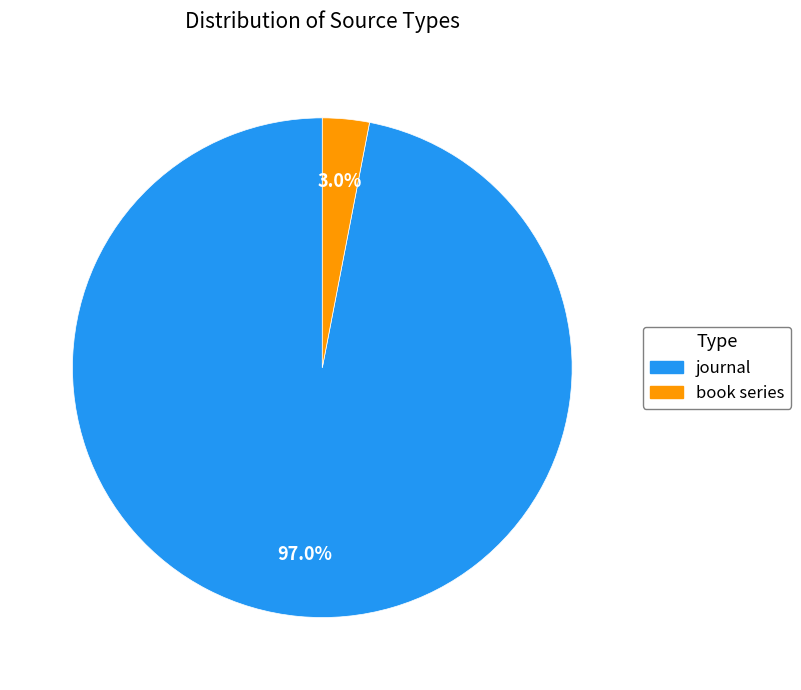

Do book series and journal together represent more than half of the pie?

Yes